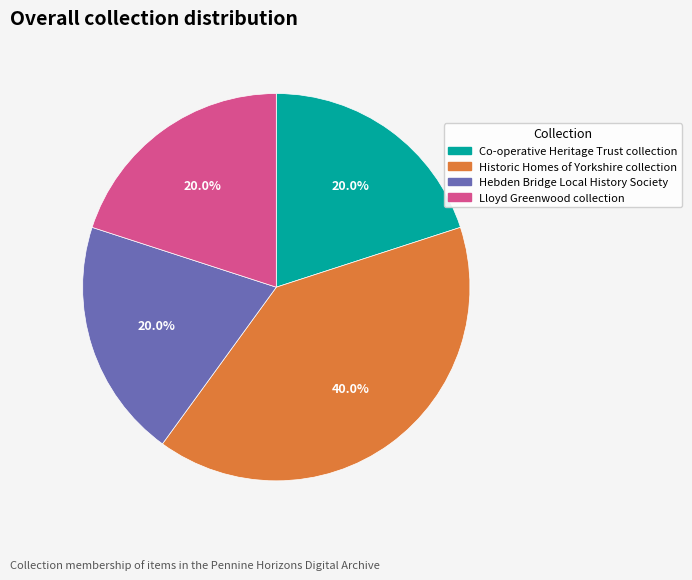

Is the sum of Historic Homes of Yorkshire collection and Co-operative Heritage Trust collection greater than half?

Yes